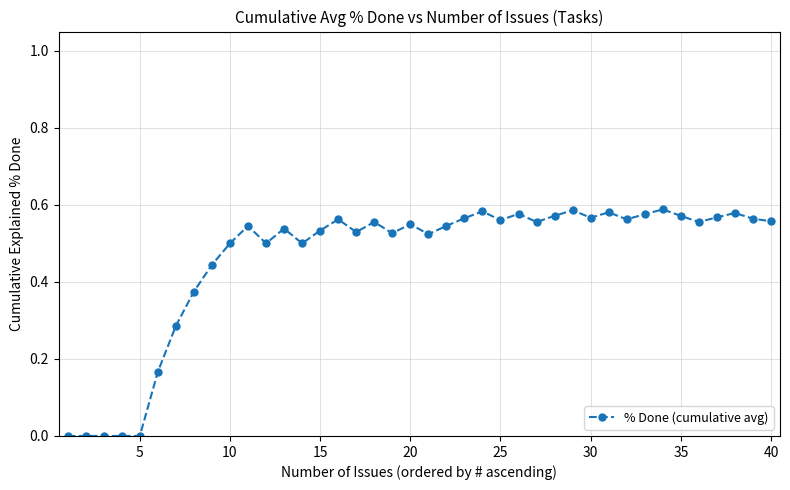

How many categories are shown in the chart?

40